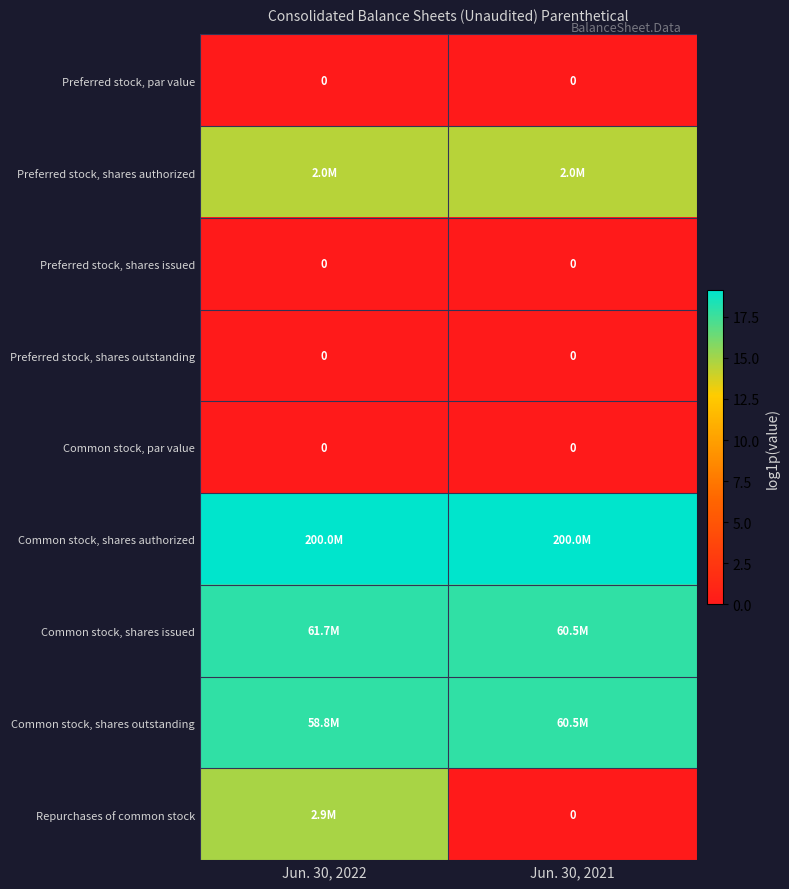

Rank the categories by Preferred stock, shares outstanding value from lowest to highest.

Jun. 30, 2022, Jun. 30, 2021